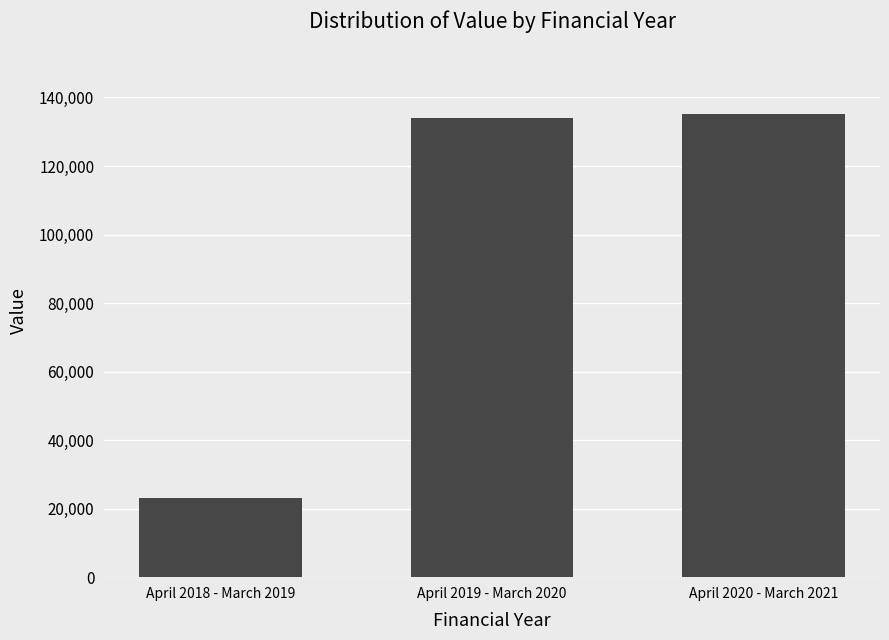

What is the difference between the second highest and minimum values?

111162.2